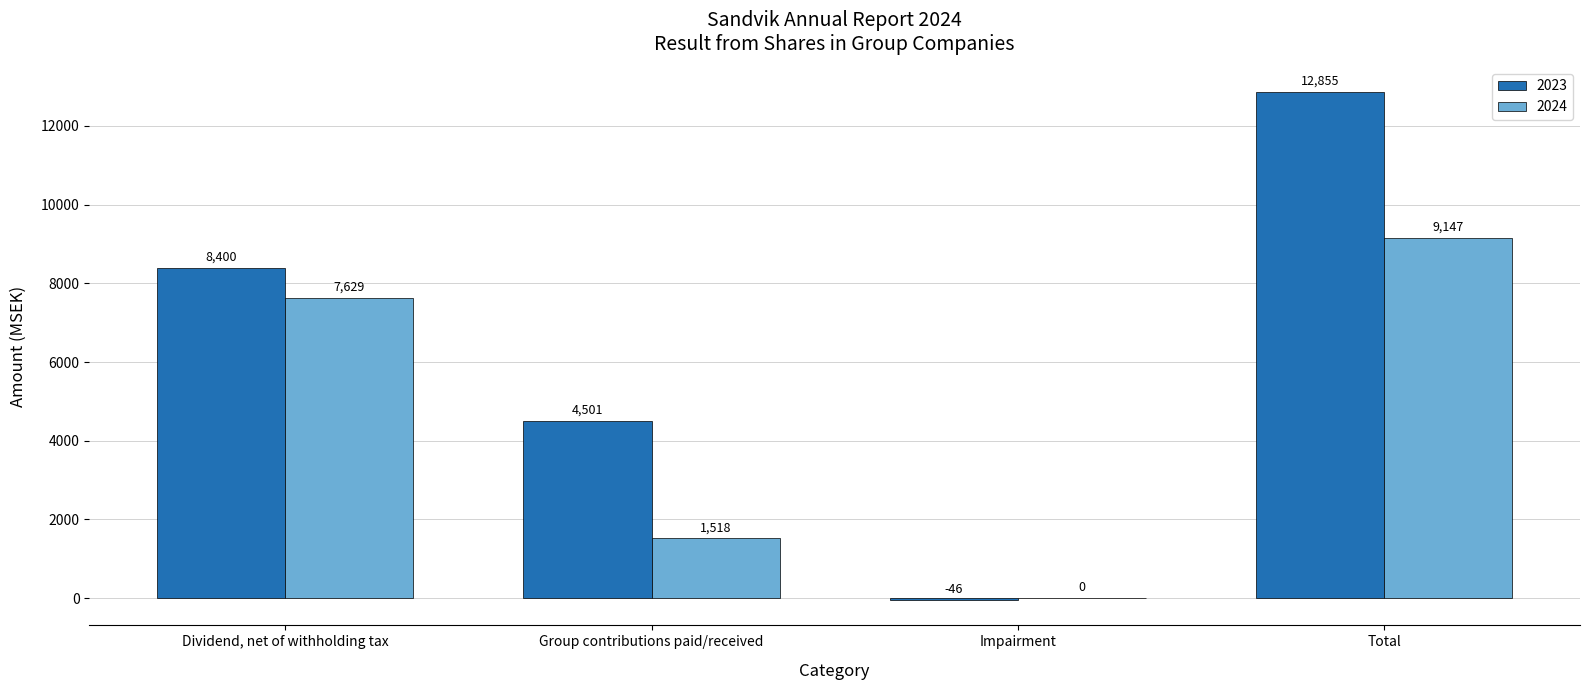

The 2024 series shows 618 at Group contributions paid/received. True or false?

False